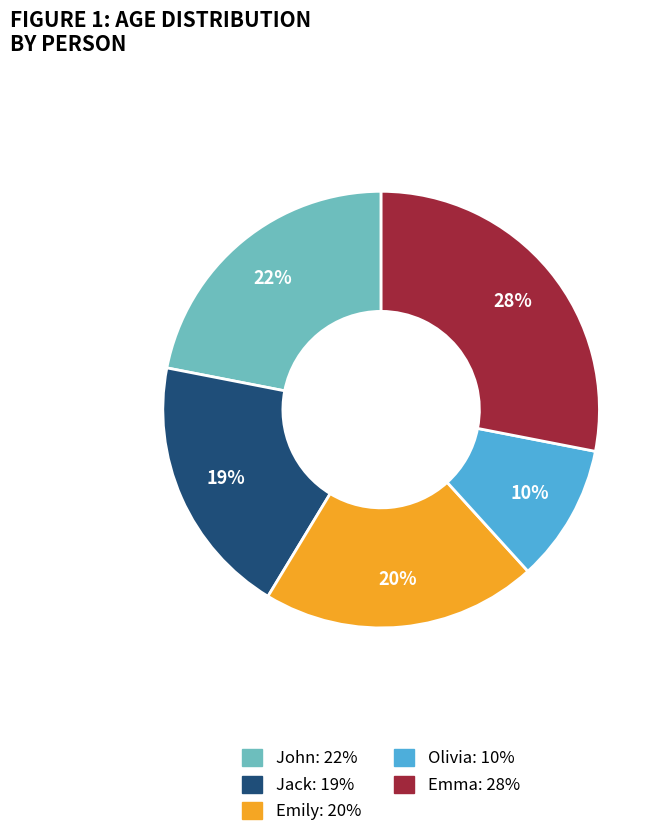

What percentage is the Olivia slice, to the nearest percent?

10%